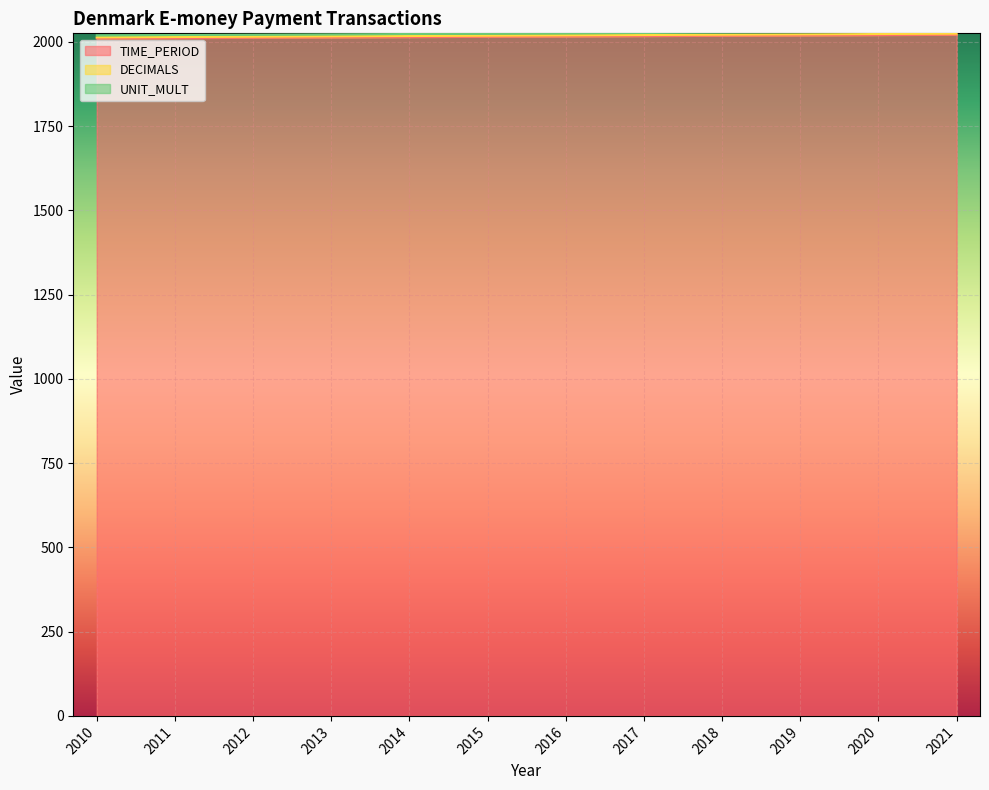

True or false: DECIMALS has a value of 4 at 2019.

False